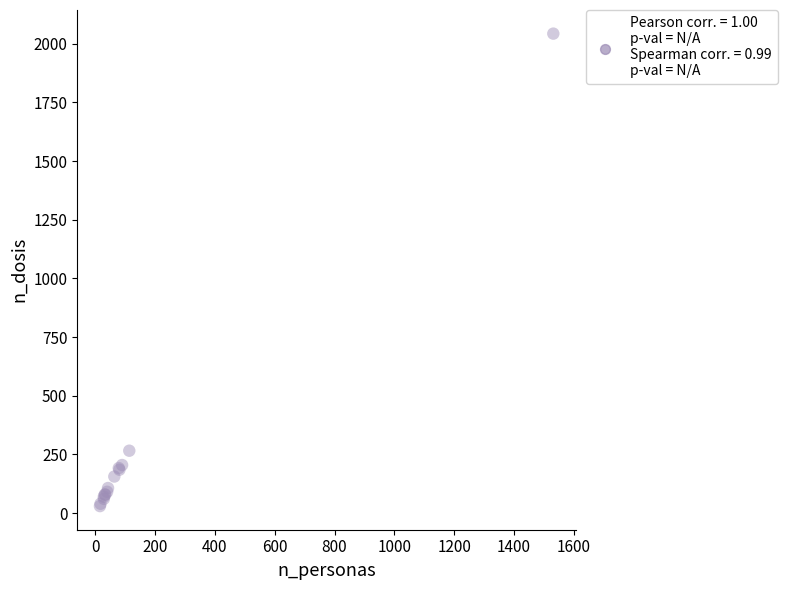

What Y value in the scatter plot is closest to 1036?

266